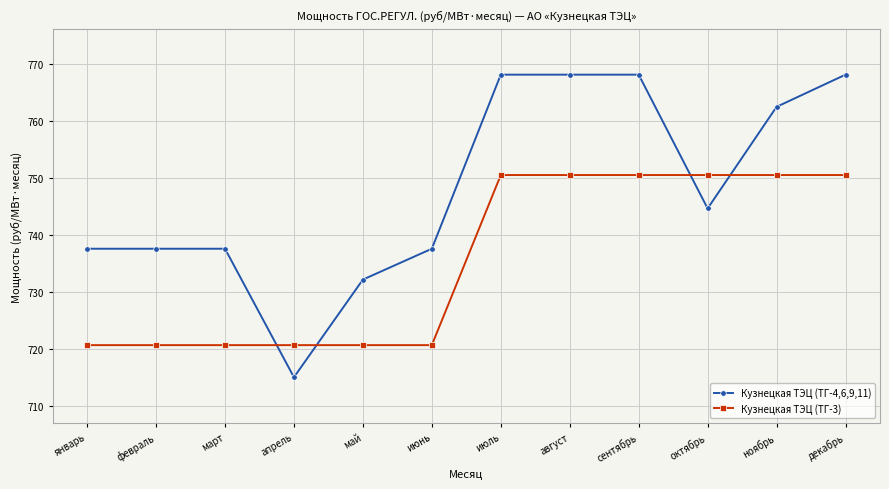

What is the minimum value shown in the chart?

715.0